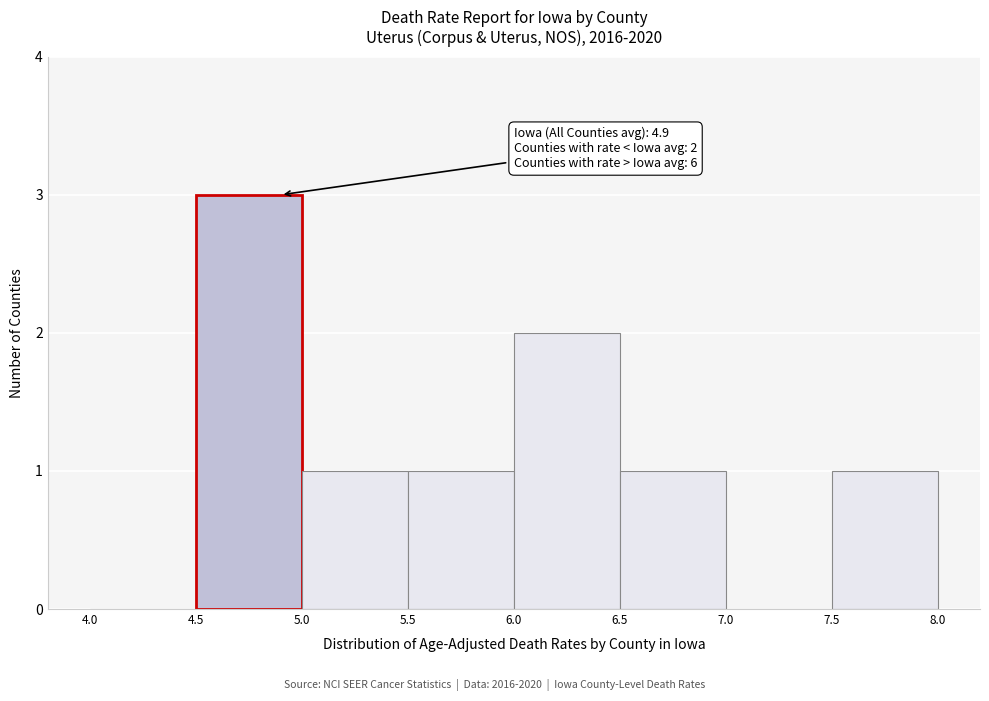

Over which range of the x-axis is the bar tallest?

4.5 to 5.0